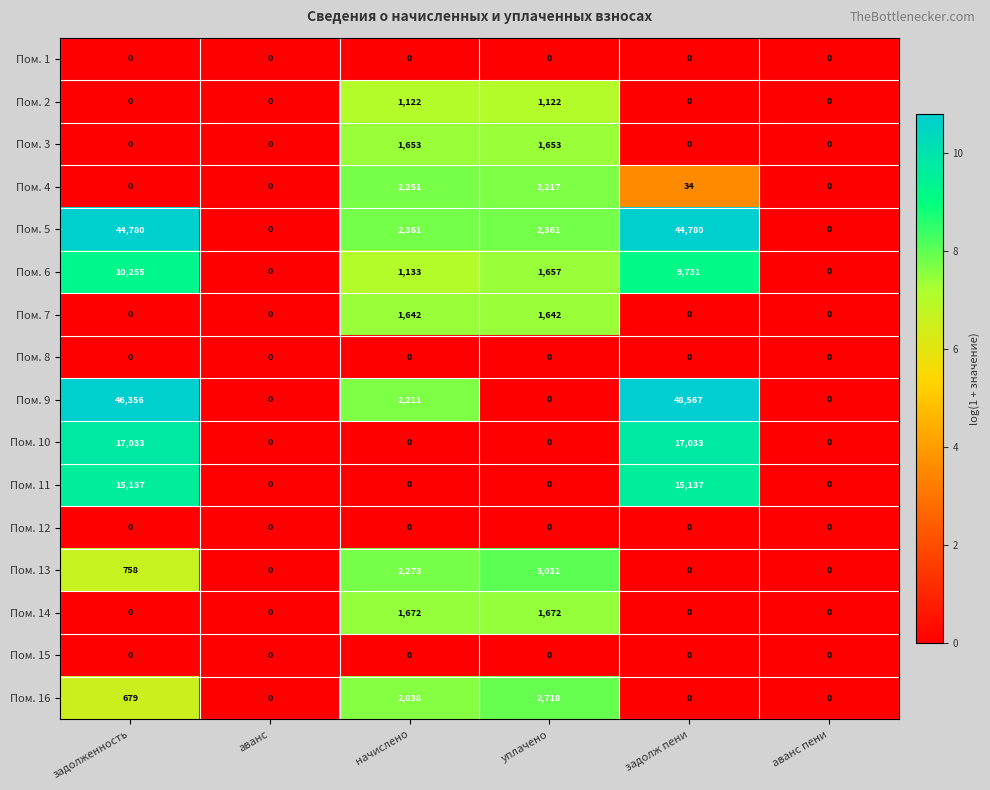

Which label corresponds to the largest value in the chart?

задолж пени